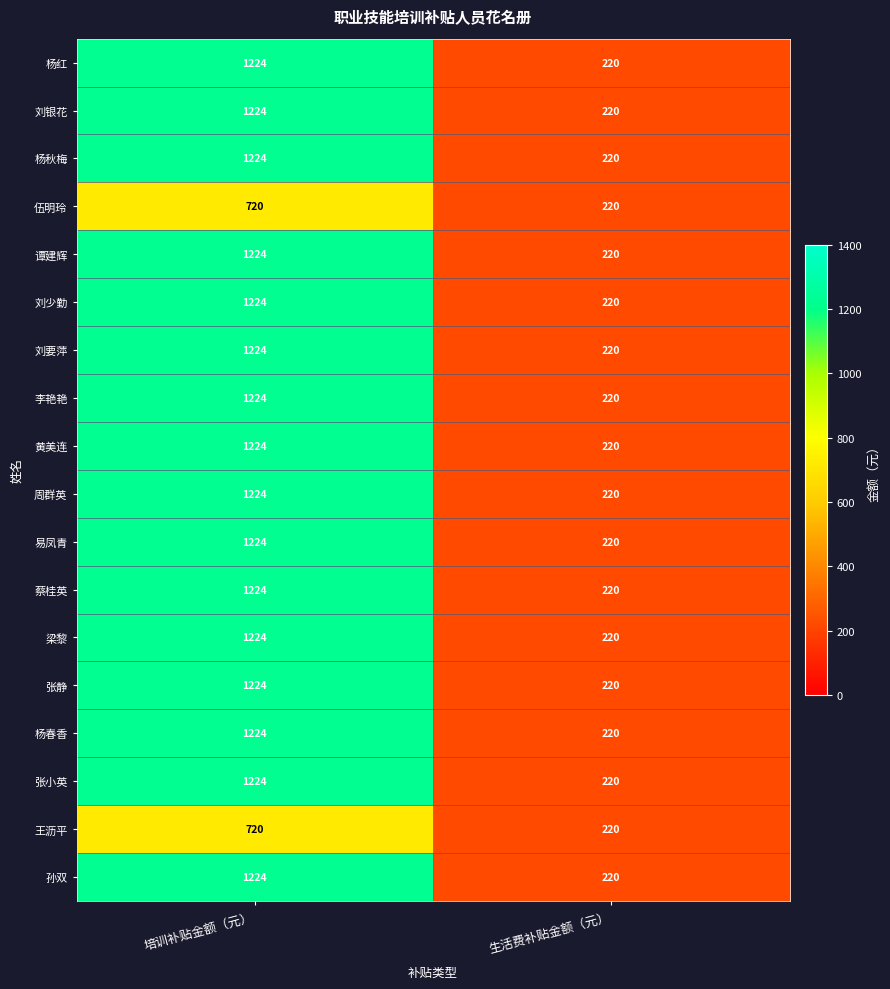

What is the greatest value displayed?

1224